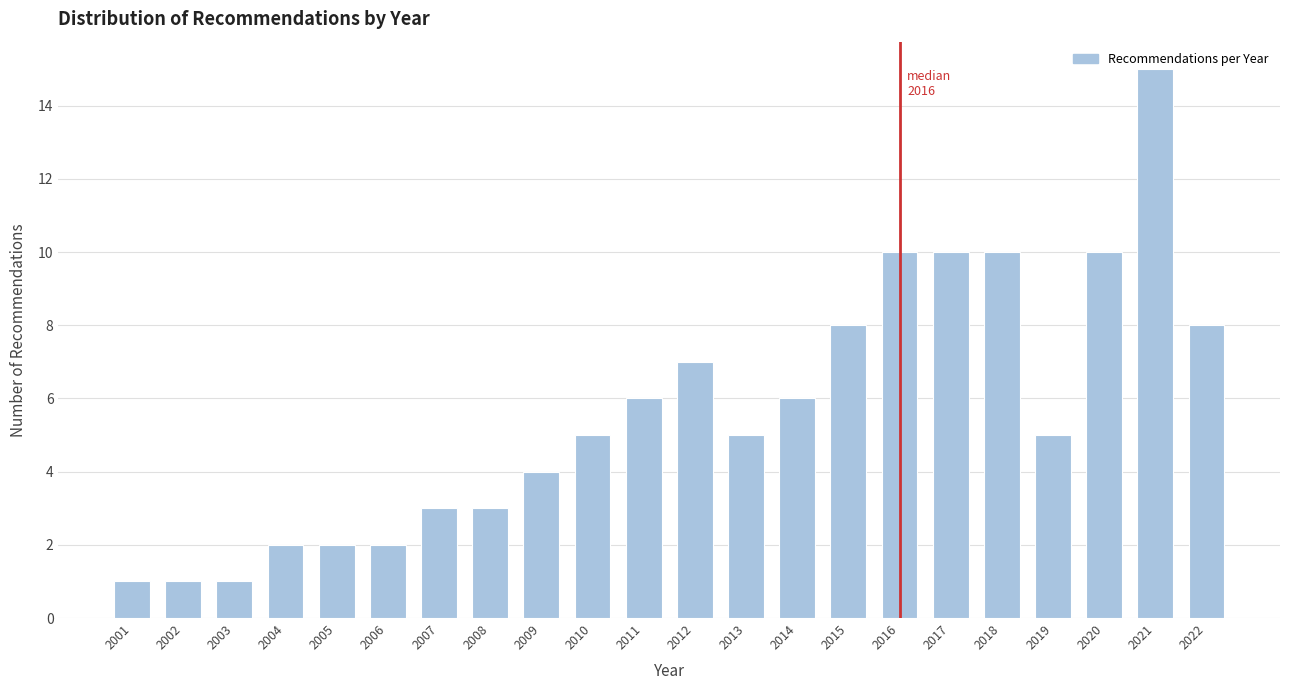

What is the difference between the values at 2010 and 2018?

5